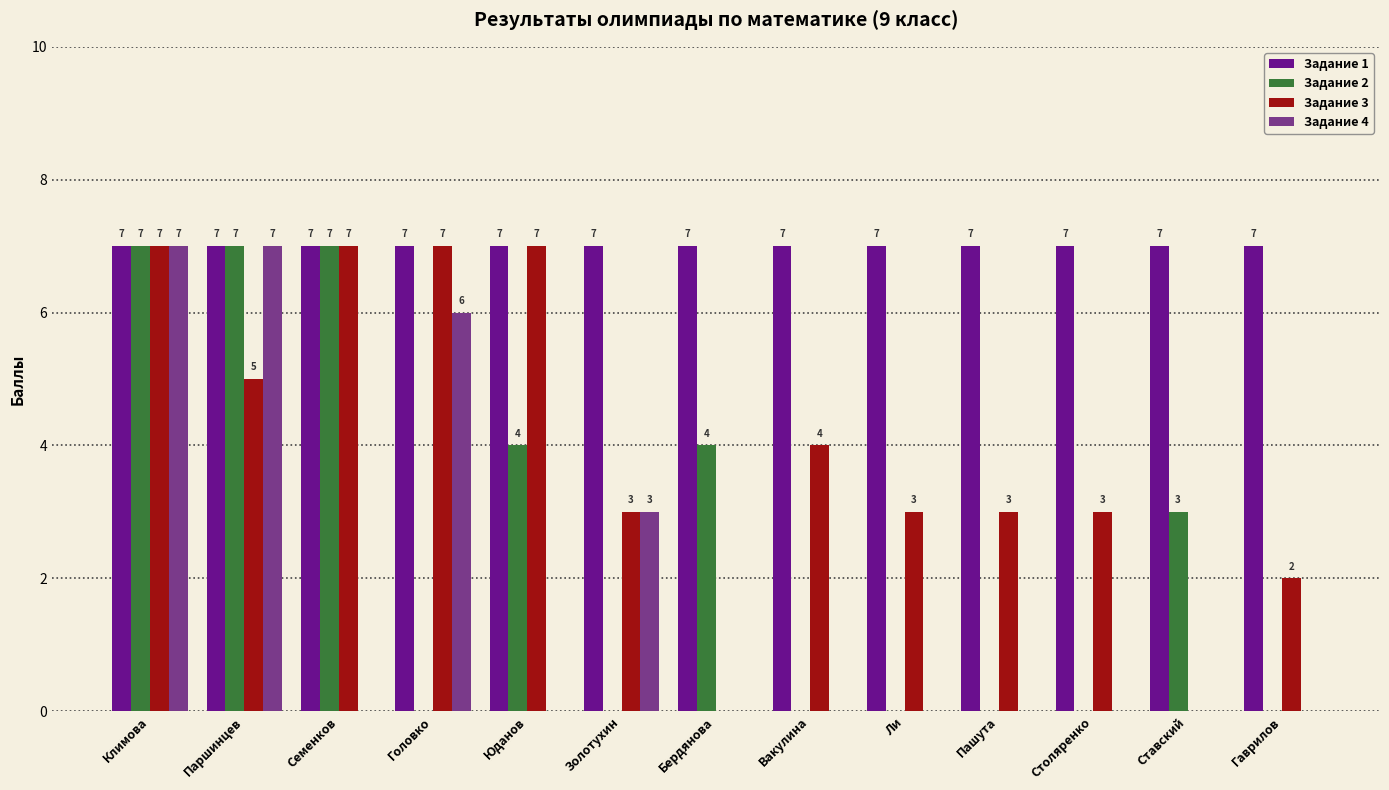

Reading left to right, extract all data points from this chart.

Задание 1: 7	7	7	7	7	7	7	7	7	7	7	7	7
Задание 2: 7	7	7	0	4	0	4	0	0	0	0	3	0
Задание 3: 7	5	7	7	7	3	0	4	3	3	3	0	2
Задание 4: 7	7	0	6	0	3	0	0	0	0	0	0	0